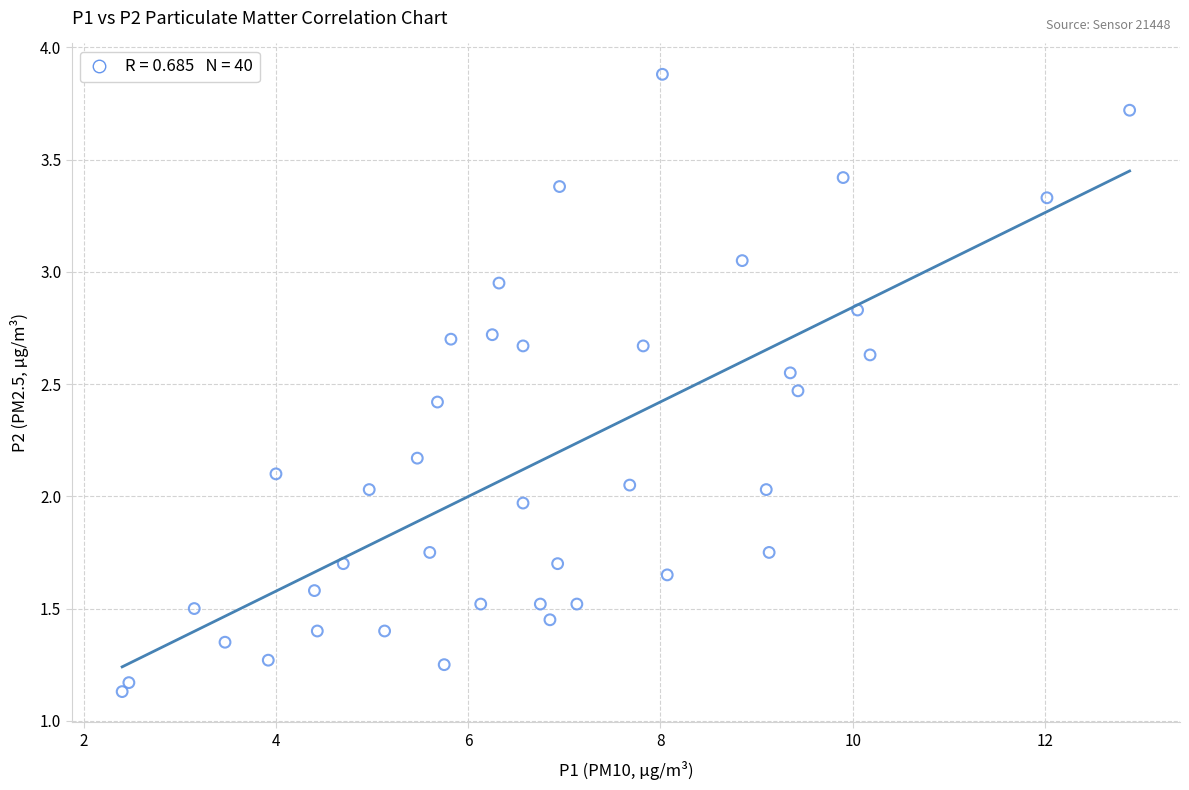

What is the range of X values (max minus min)?

10.5